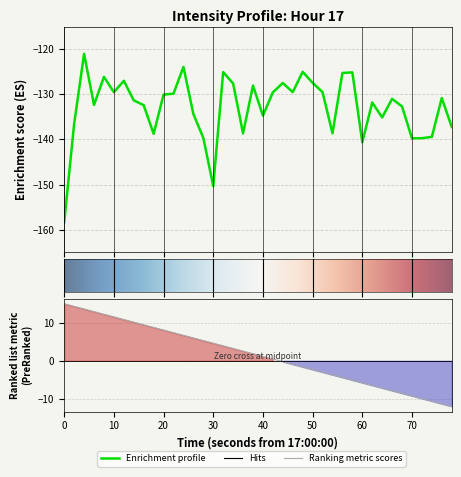

What is the greatest value displayed?

-121.0